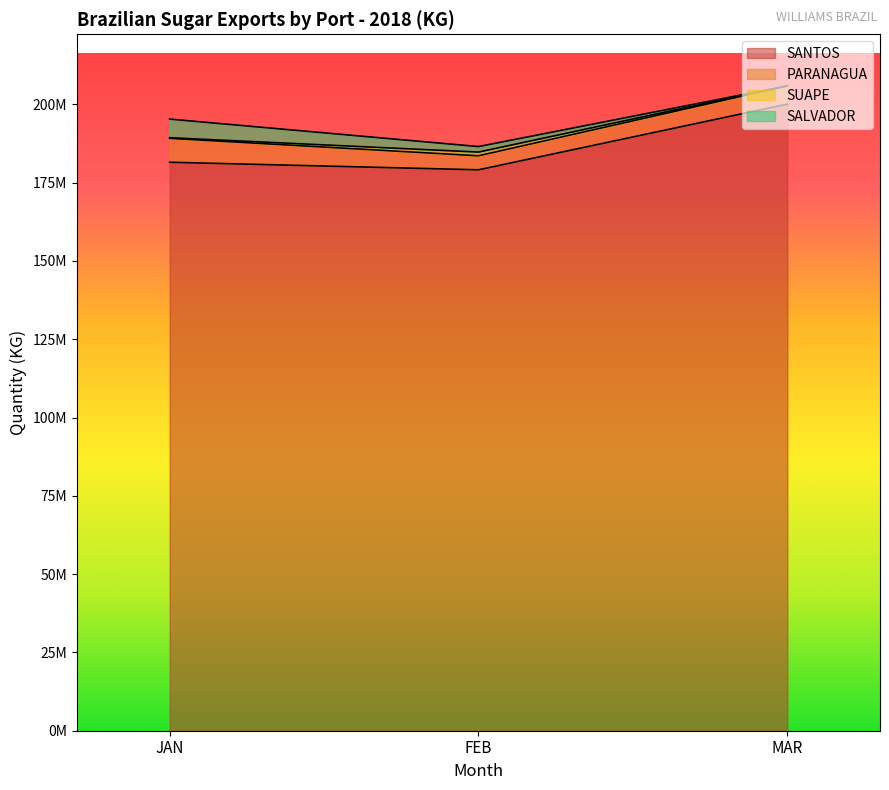

How many series are shown in this chart?

4